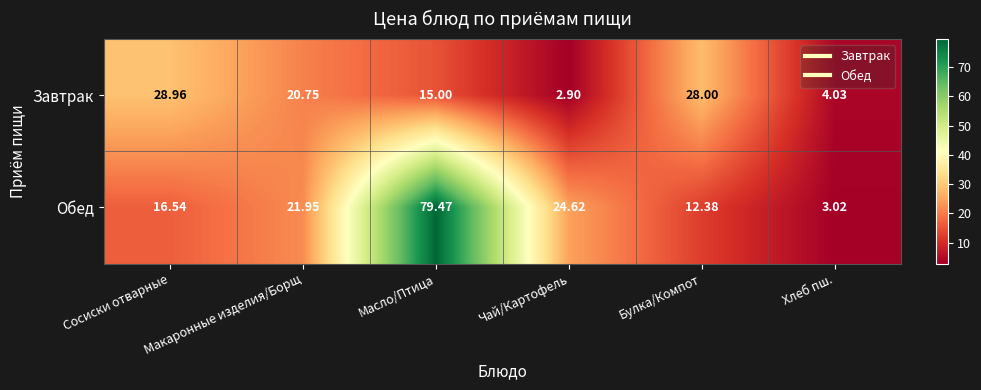

At Хлеб пш., list the series in order from largest to smallest.

Завтрак, Обед